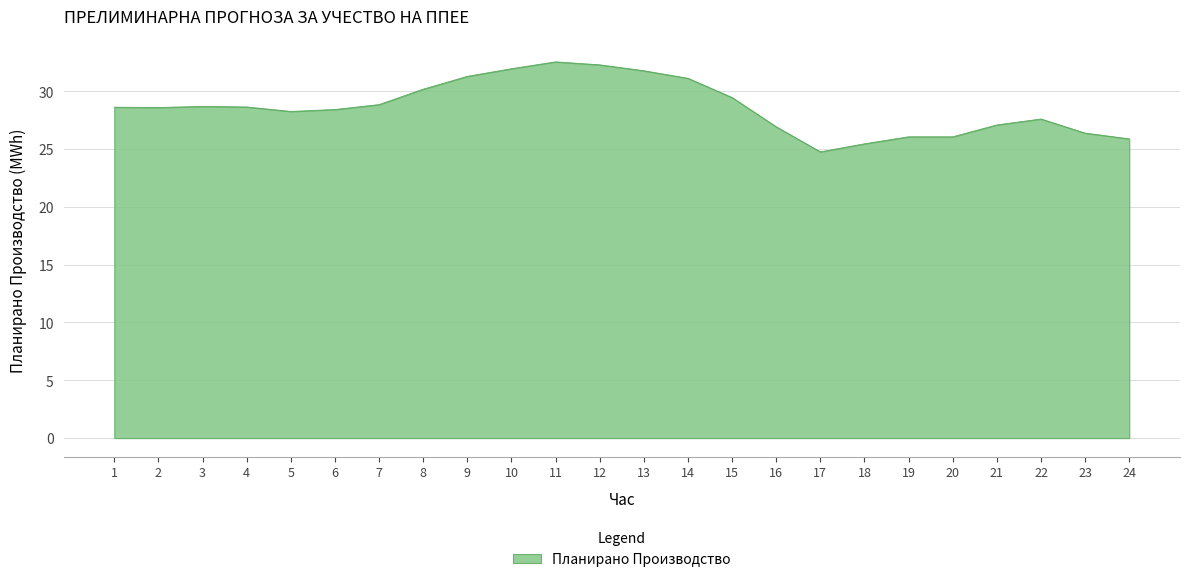

What is the change in value from 2 to 20?

-2.5